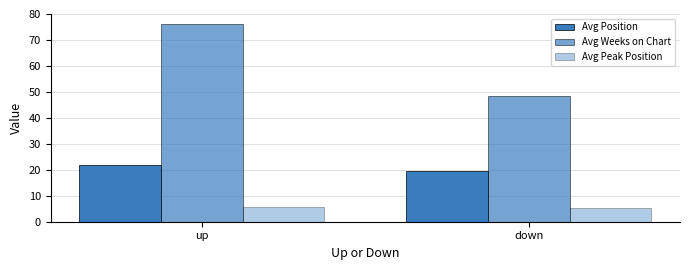

How many values in the Avg Position series exceed 21?

1